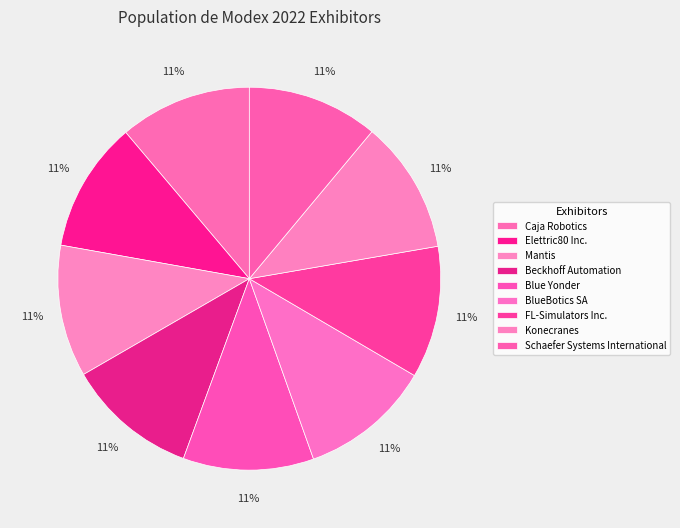

Is there a majority slice in this chart?

No